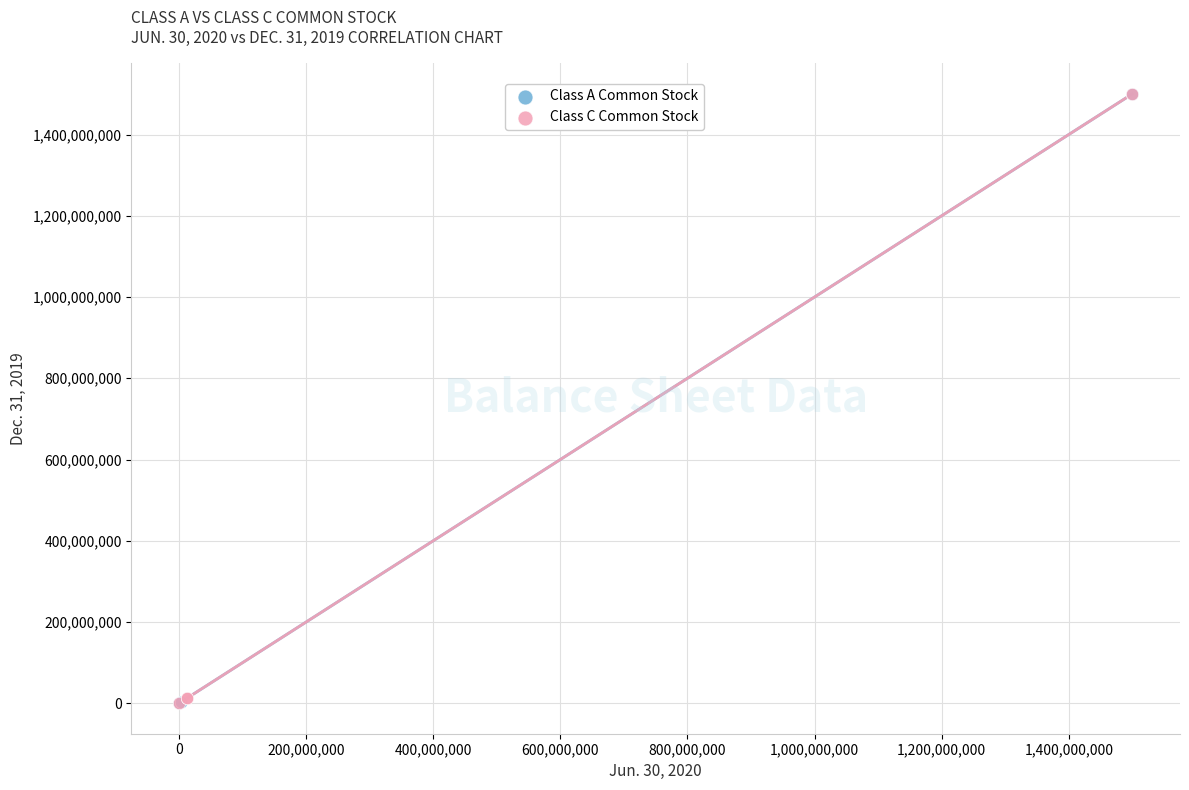

What are all the series names shown in the legend?

Class A Common Stock, Class C Common Stock